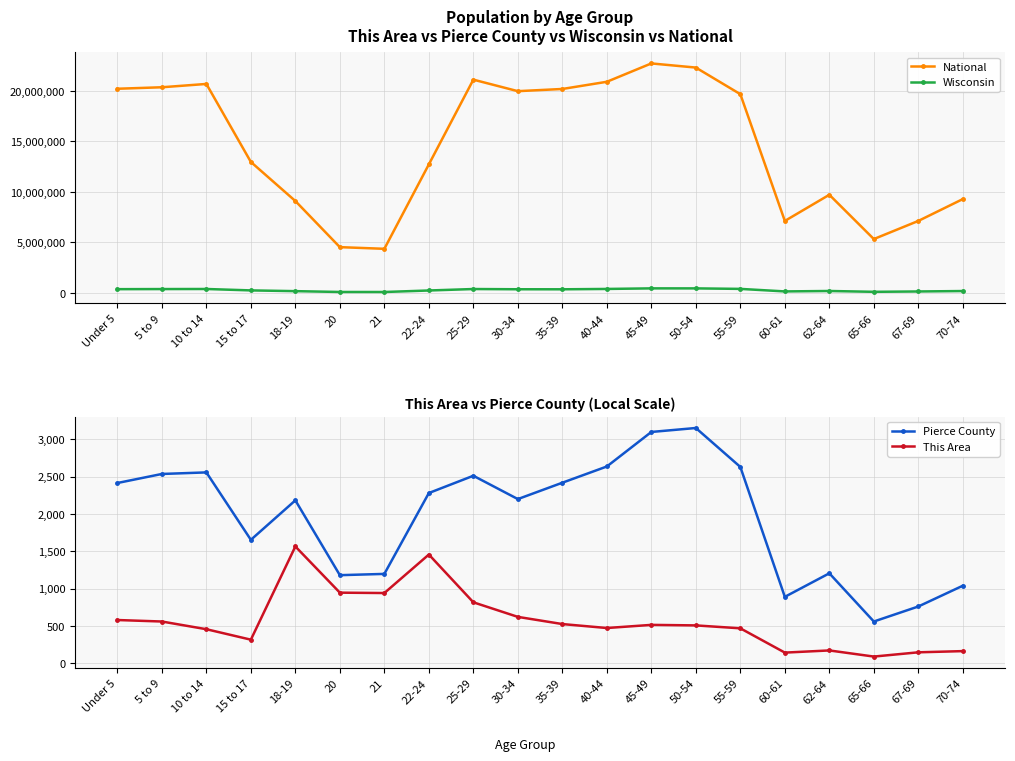

Which has a higher value, 35-39 or 25-29?

25-29